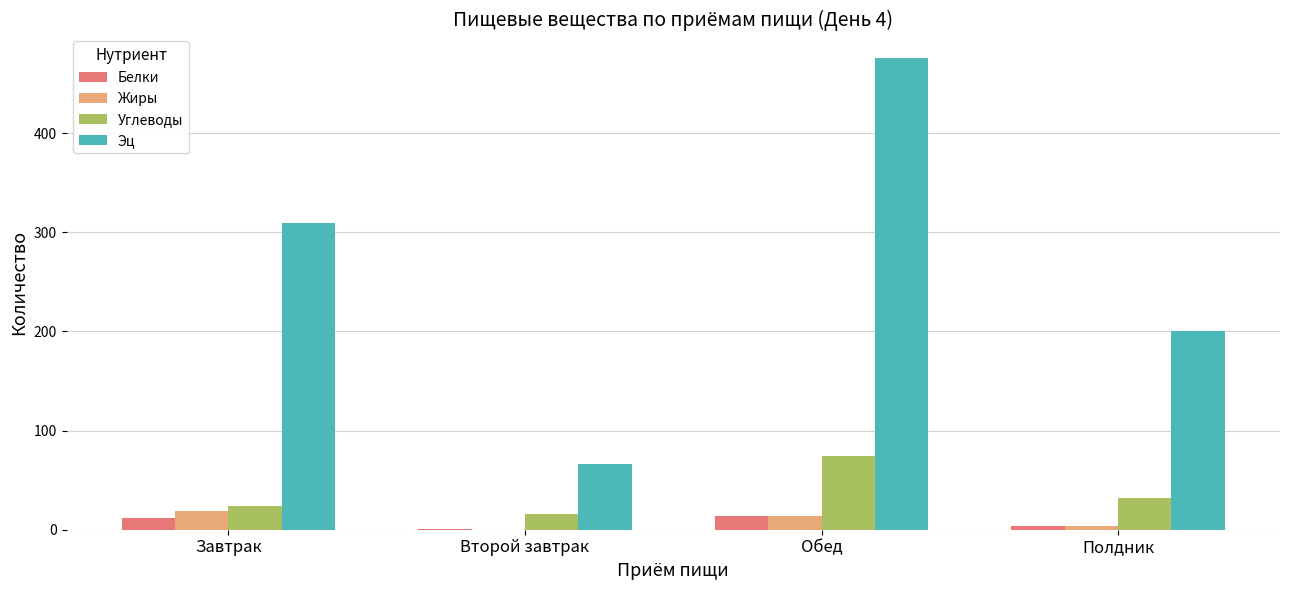

What are all the series names shown in the legend?

Белки, Жиры, Углеводы, Эц